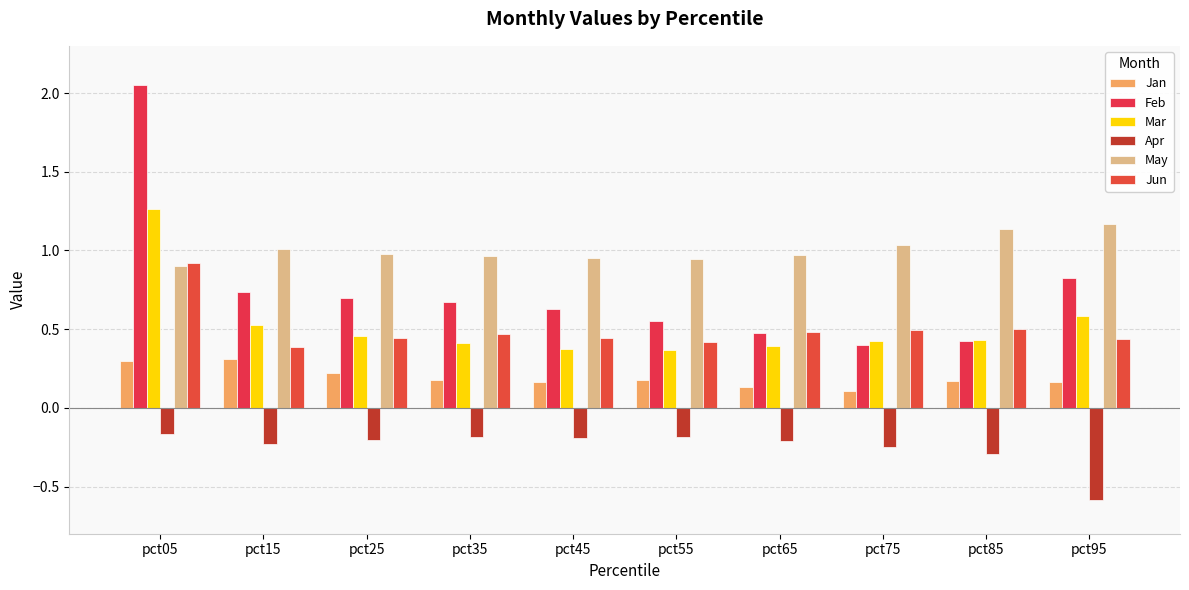

What is the value of the Apr bar at the 1st from the left?

-0.2